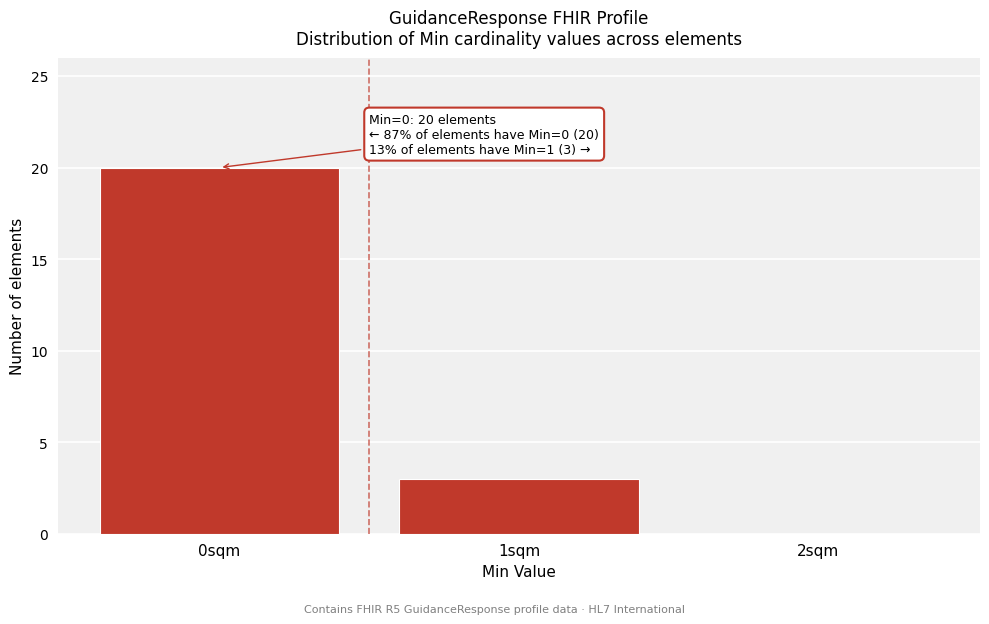

Over which range of the x-axis is the bar tallest?

-0.5 to 0.5